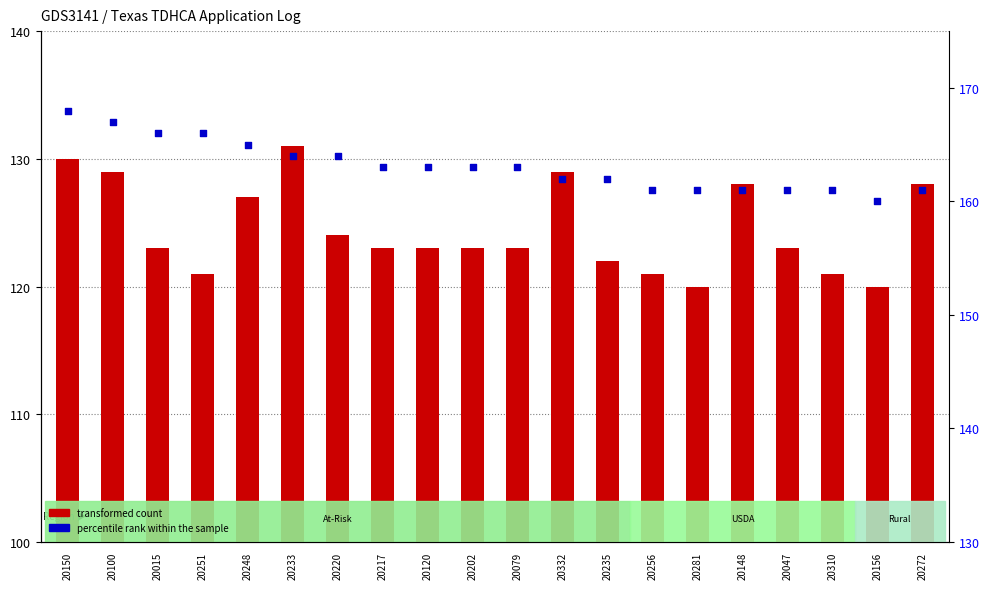

Which series has the largest total across all categories?

percentile rank within the sample